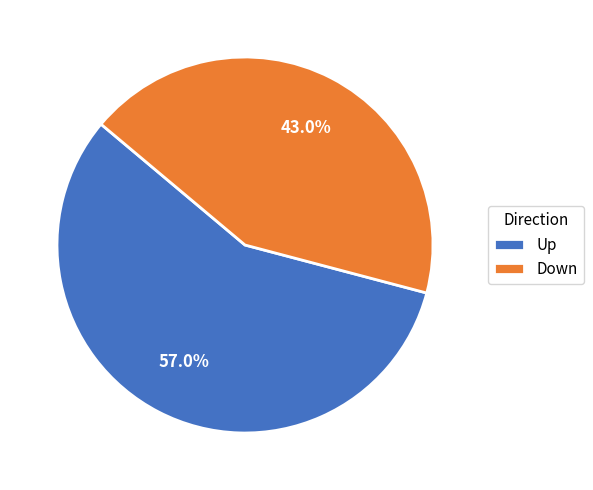

What is the smallest slice in the pie chart?

Down